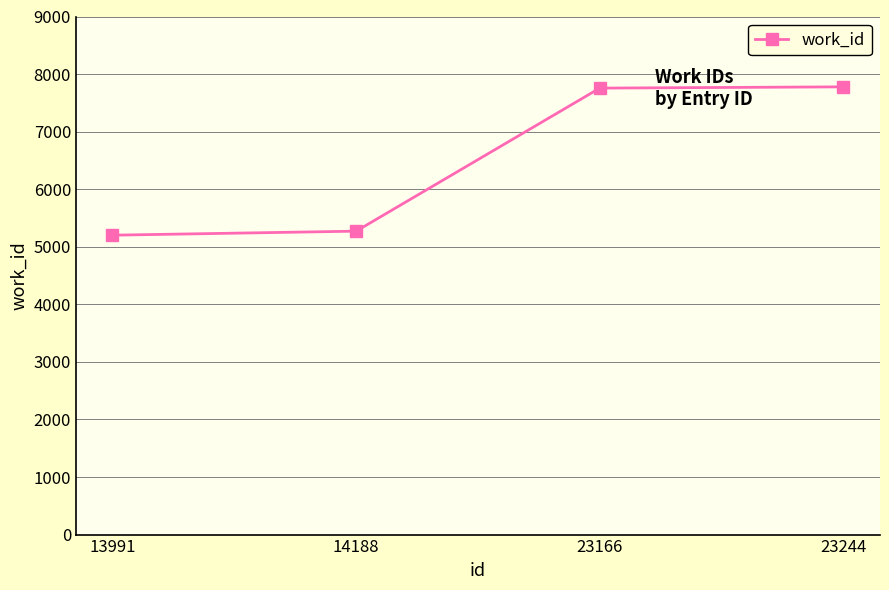

What is the difference between the values at 23244 and 13991?

2577